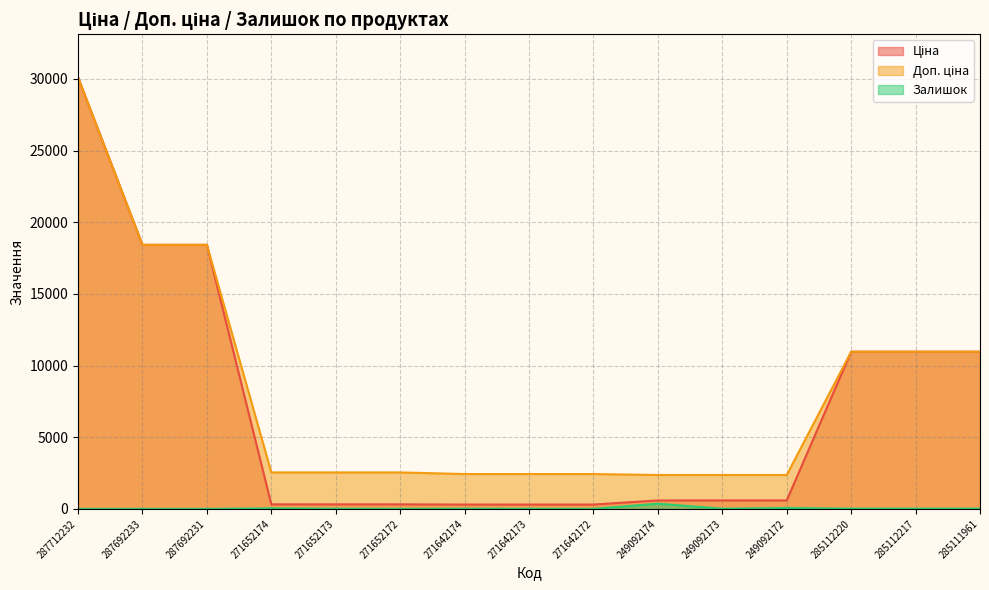

List the labels in order of Залишок value, largest first.

249092174, 249092172, 271652174, 285112220, 285112217, 285111961, 271652173, 271642174, 249092173, 271642173, 271652172, 271642172, 287712232, 287692233, 287692231